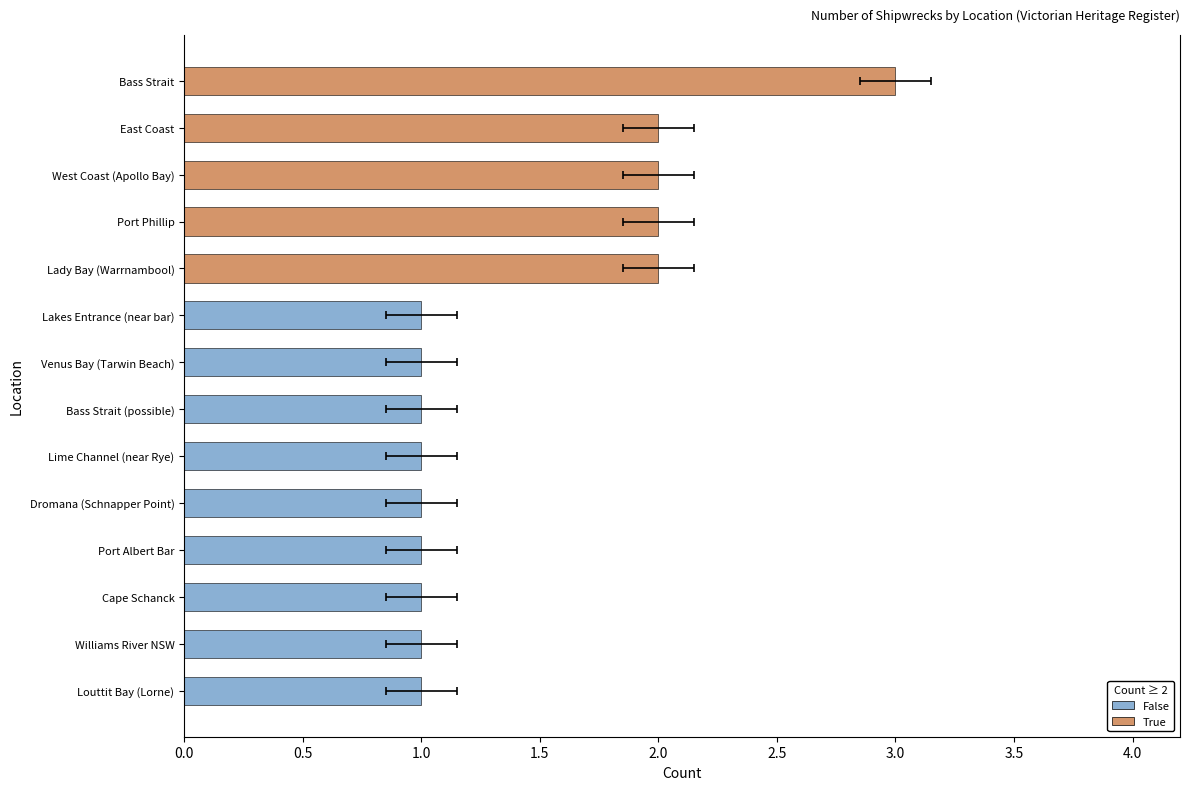

How many bars are there in total?

14